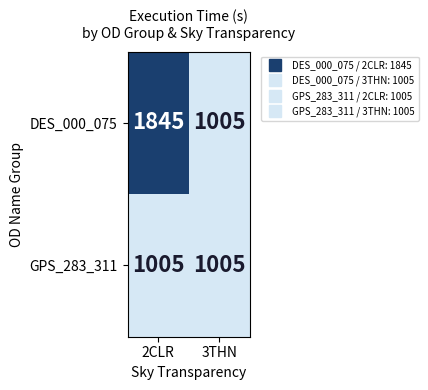

Which series has the largest range (max minus min)?

DES_000_075